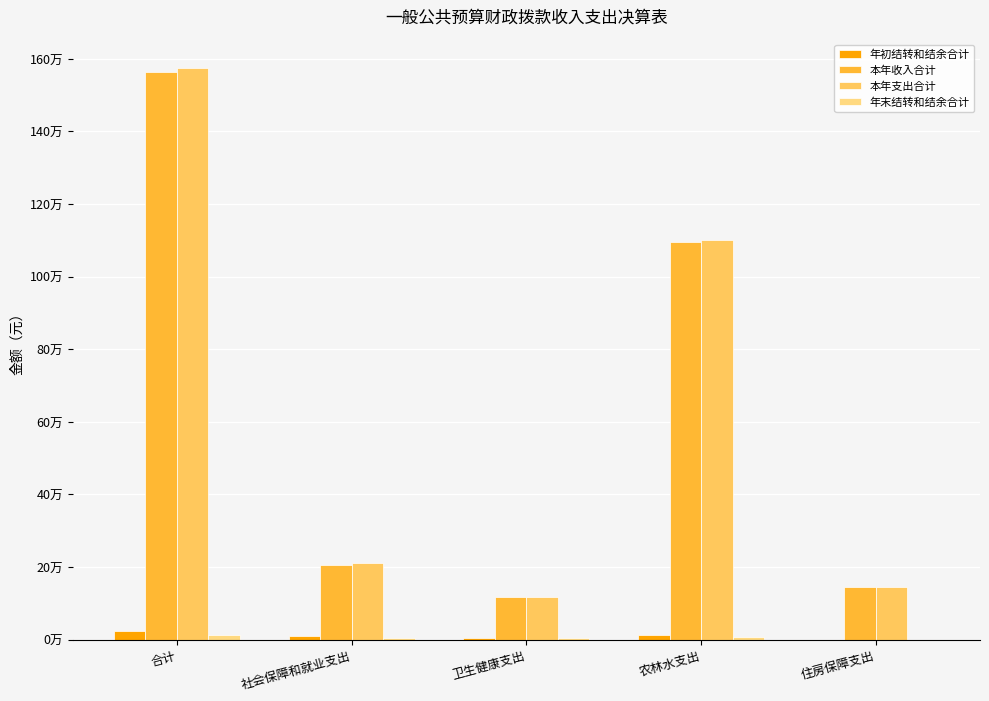

What position from the right is 社会保障和就业支出?

4